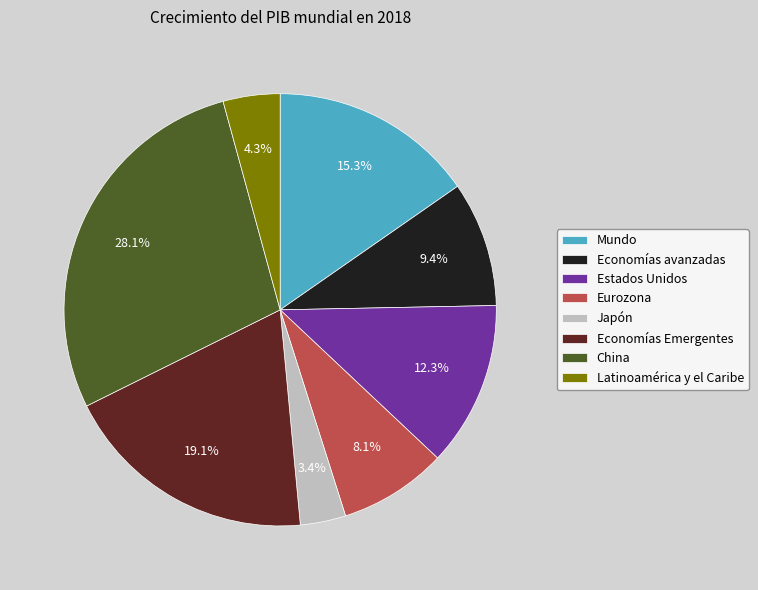

What percentage do Estados Unidos and Economías avanzadas together represent?

21.7%